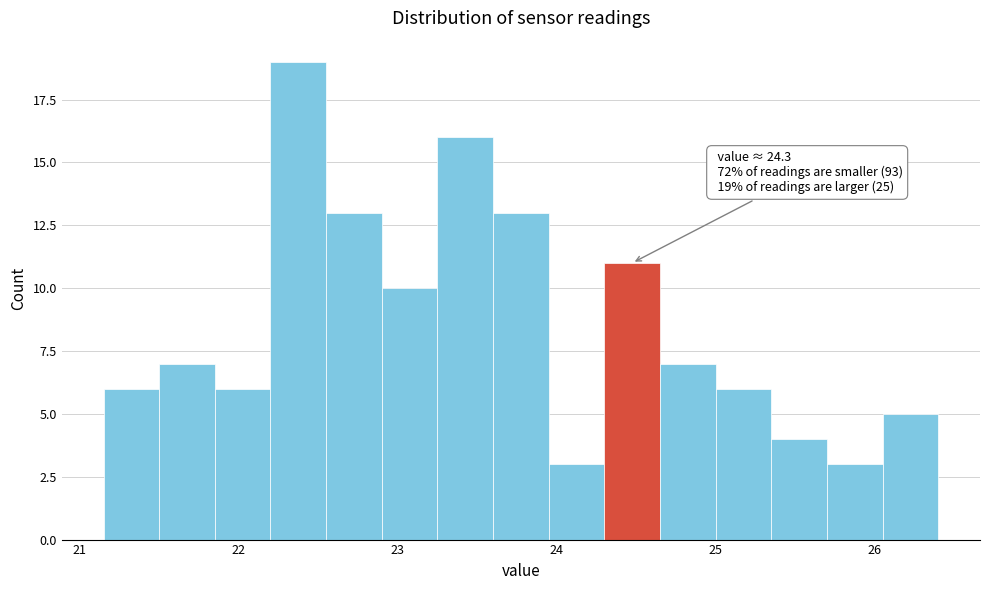

Around what value on the x-axis is the tallest bar? Give the approximate position of its centre, as read against the axis.

22.4